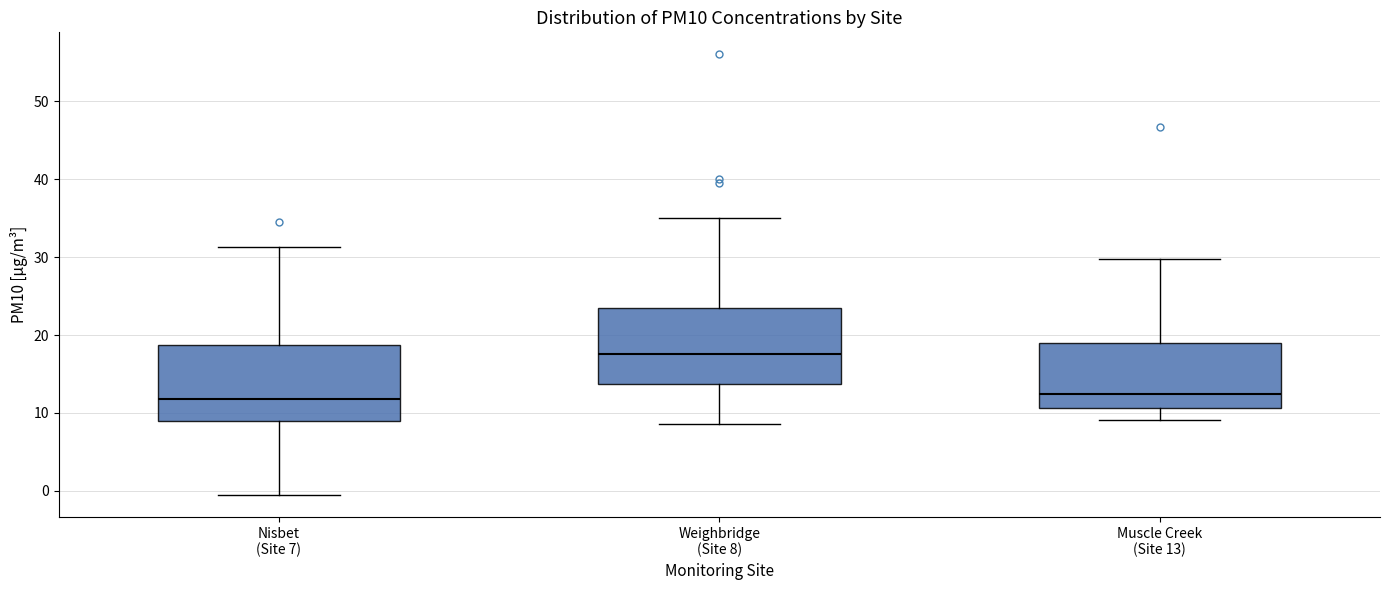

Reading left to right, read every box against the y-axis: the position of its median line, the range the box covers, and the ends of its whiskers. The values are not printed on the chart, so give them approximately, as read against the axis.

Nisbet (Site 7): median 12, box 9 to 19, whiskers 0 to 31
Weighbridge (Site 8): median 18, box 14 to 23, whiskers 9 to 35
Muscle Creek (Site 13): median 12, box 11 to 19, whiskers 9 to 30